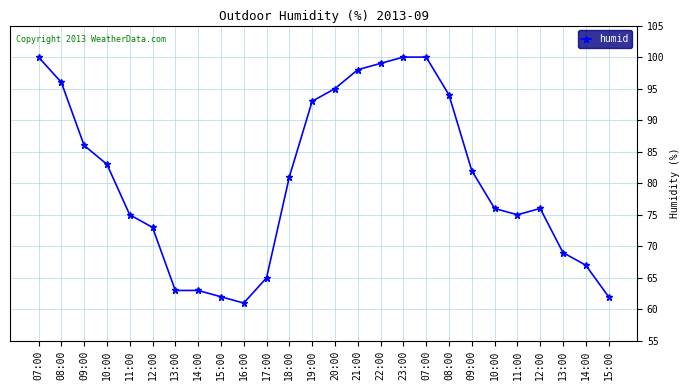

Where is the data nearest to the value 80?

18:00